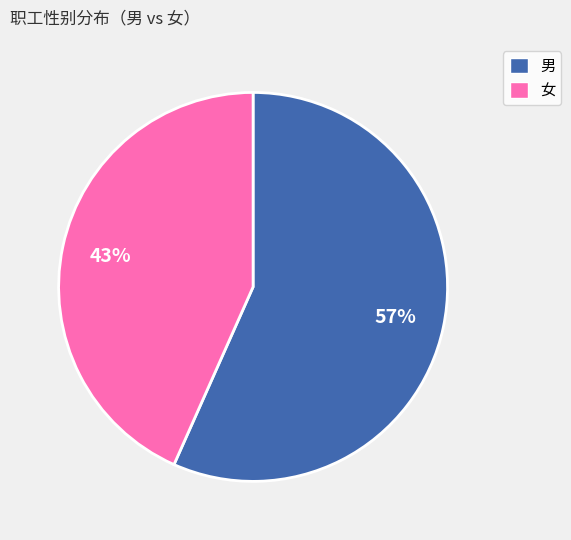

What is the ratio of the value at 男 to the value at 女?

1.3